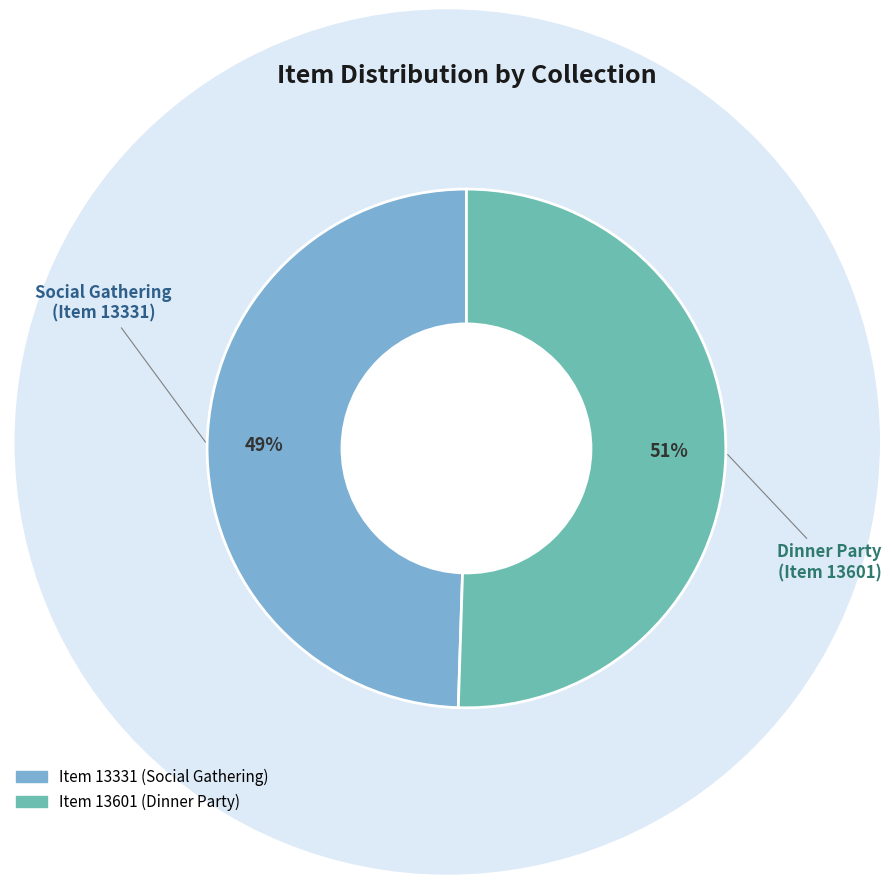

Is there any slice that represents more than half of the pie?

Yes